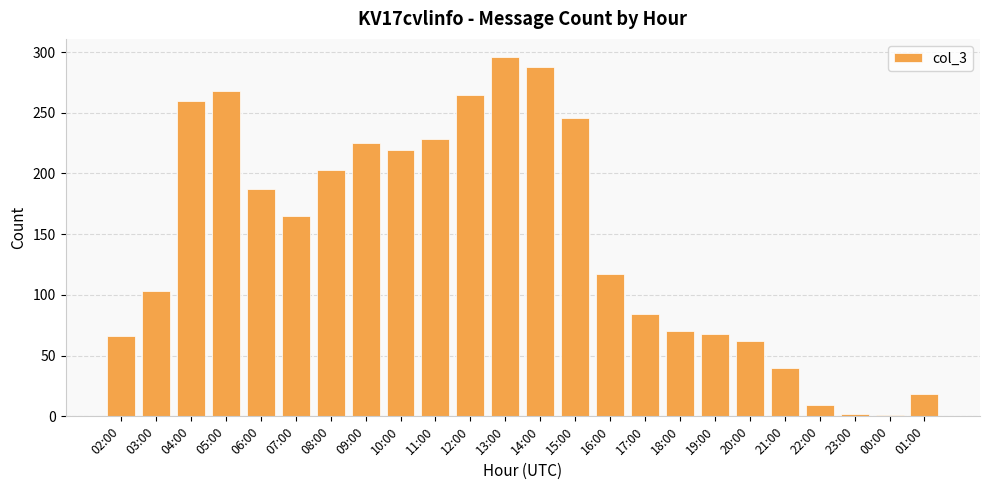

What is the label of the 10th bar from the left?

11:00